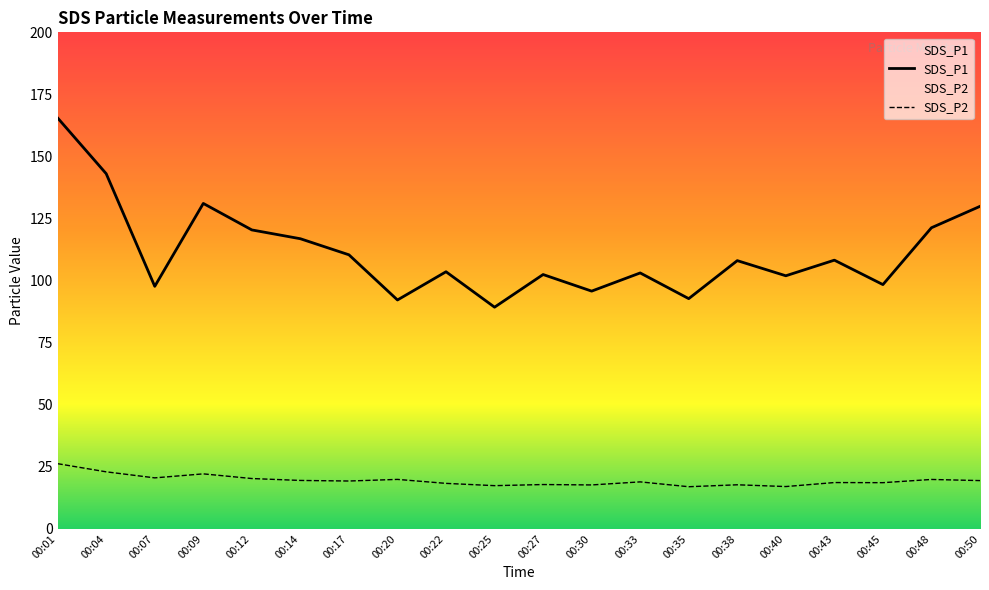

Does the chart have visible grid lines?

No